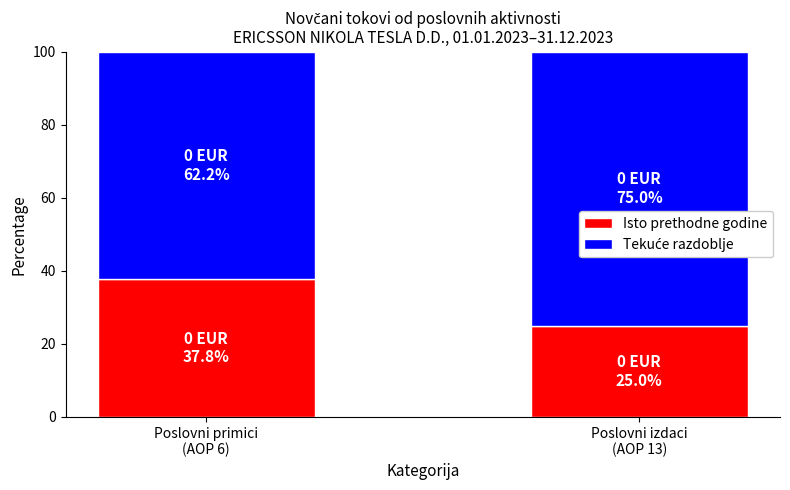

What is the difference between the Isto prethodne godine values at Poslovni izdaci
(AOP 13) and Poslovni primici
(AOP 6)?

12.8